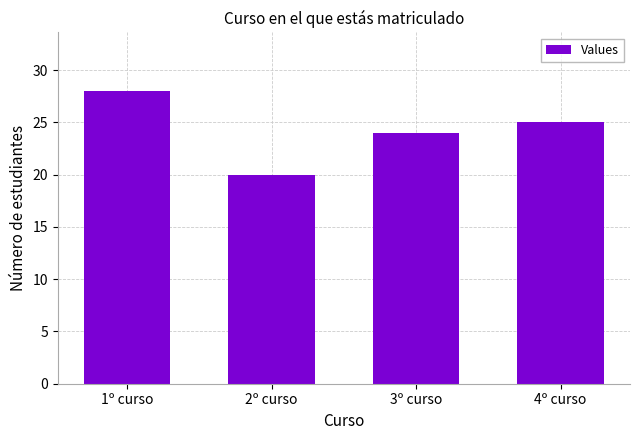

Is it true that the value at 3º curso is 12?

False